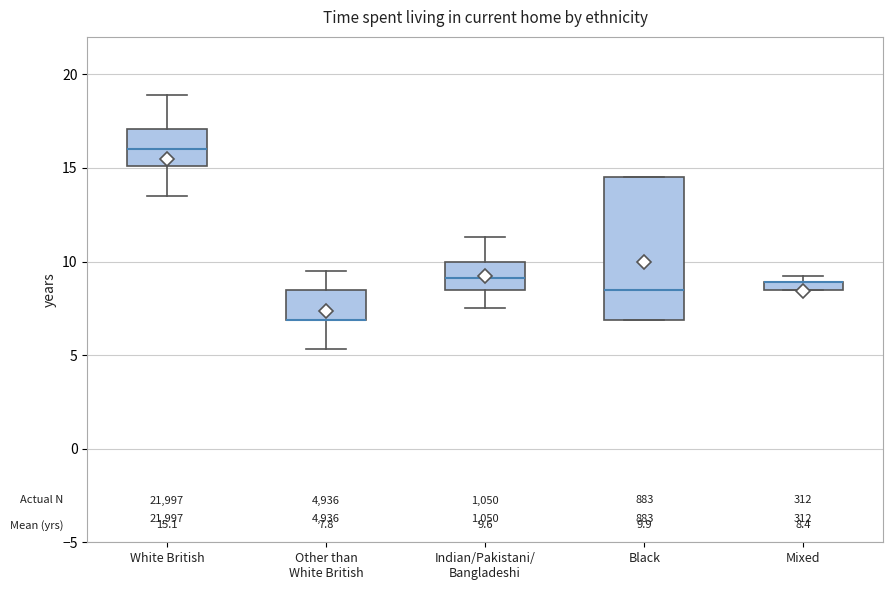

Which box is the tallest, from its lower edge to its upper edge?

Black